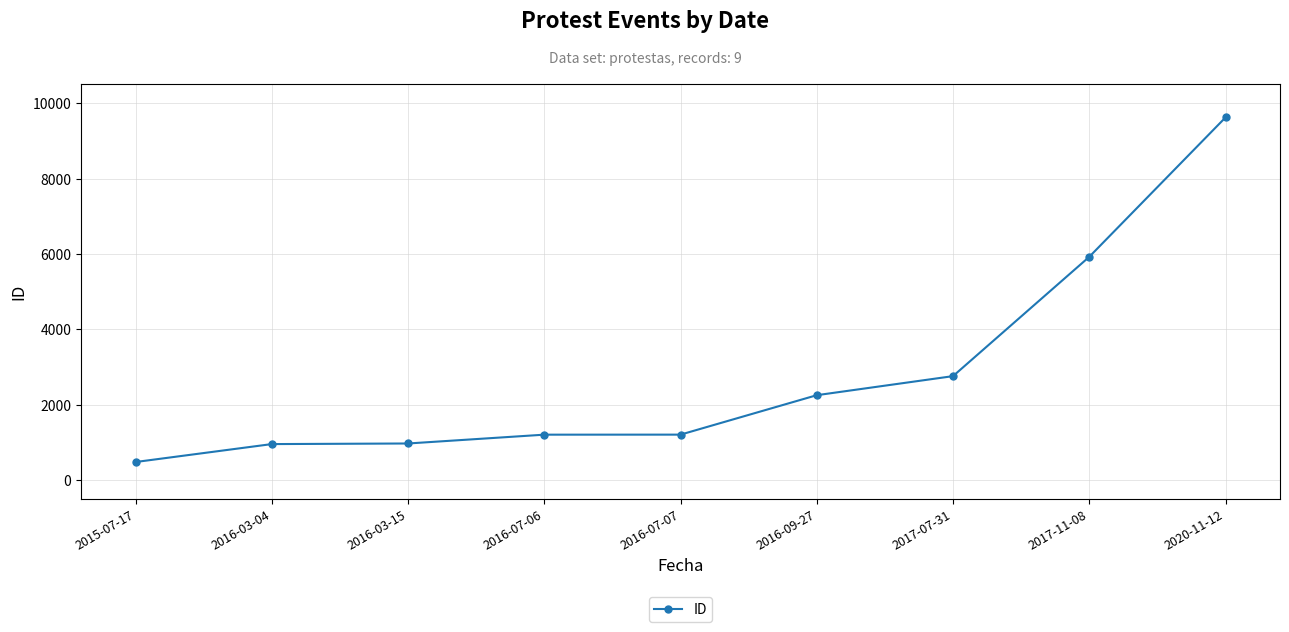

The value at 2016-03-04 is 1704. True or false?

False